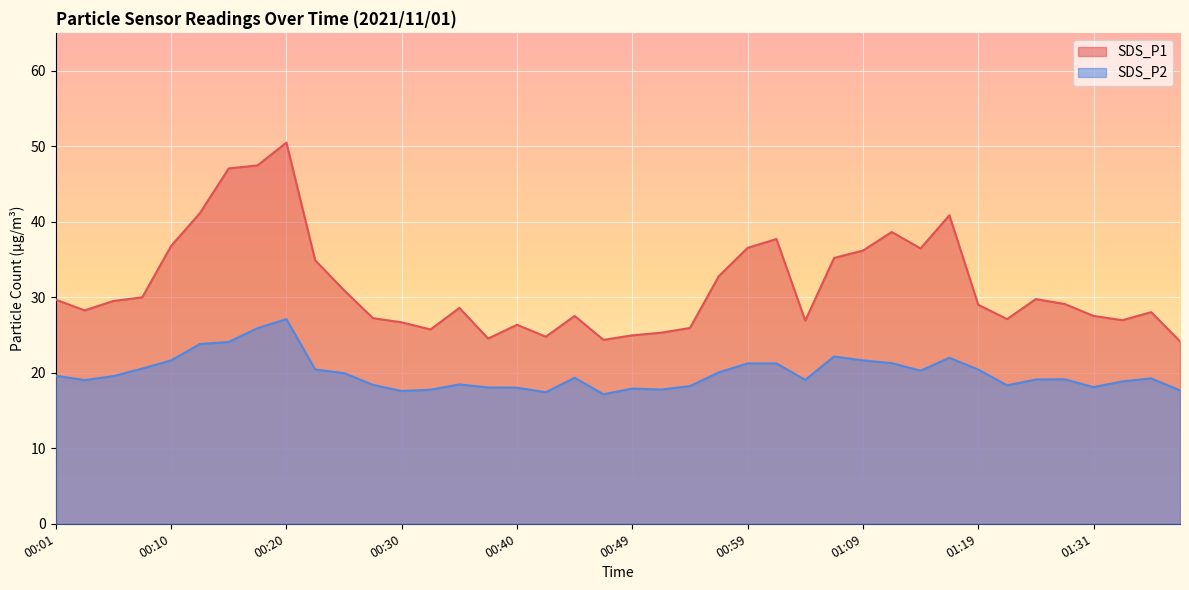

Reading right to left, transcribe all the data shown in this chart.

SDS_P1: 01:39=24.1	01:36=28.0	01:34=26.9	01:31=27.5	01:29=29.1	01:26=29.8	01:24=27.1	01:19=29.0	01:16=40.9	01:14=36.5	01:11=38.6	01:09=36.2	01:06=35.2	01:04=26.9	01:01=37.7	00:59=36.5	00:57=32.8	00:54=25.9	00:52=25.3	00:49=24.9	00:47=24.4	00:44=27.5	00:42=24.8	00:40=26.4	00:37=24.5	00:35=28.6	00:32=25.7	00:30=26.7	00:27=27.2	00:25=30.9	00:22=34.9	00:20=50.5	00:18=47.5	00:15=47.0	00:13=41.1	00:10=36.8	00:08=30.0	00:05=29.5	00:03=28.2	00:01=29.7
SDS_P2: 01:39=17.7	01:36=19.2	01:34=18.9	01:31=18.1	01:29=19.1	01:26=19.1	01:24=18.3	01:19=20.4	01:16=22.0	01:14=20.3	01:11=21.3	01:09=21.6	01:06=22.1	01:04=19.1	01:01=21.2	00:59=21.2	00:57=20.1	00:54=18.2	00:52=17.8	00:49=17.9	00:47=17.1	00:44=19.3	00:42=17.4	00:40=18.0	00:37=18.1	00:35=18.4	00:32=17.8	00:30=17.6	00:27=18.4	00:25=19.9	00:22=20.4	00:20=27.1	00:18=25.9	00:15=24.1	00:13=23.8	00:10=21.6	00:08=20.6	00:05=19.6	00:03=19.0	00:01=19.6